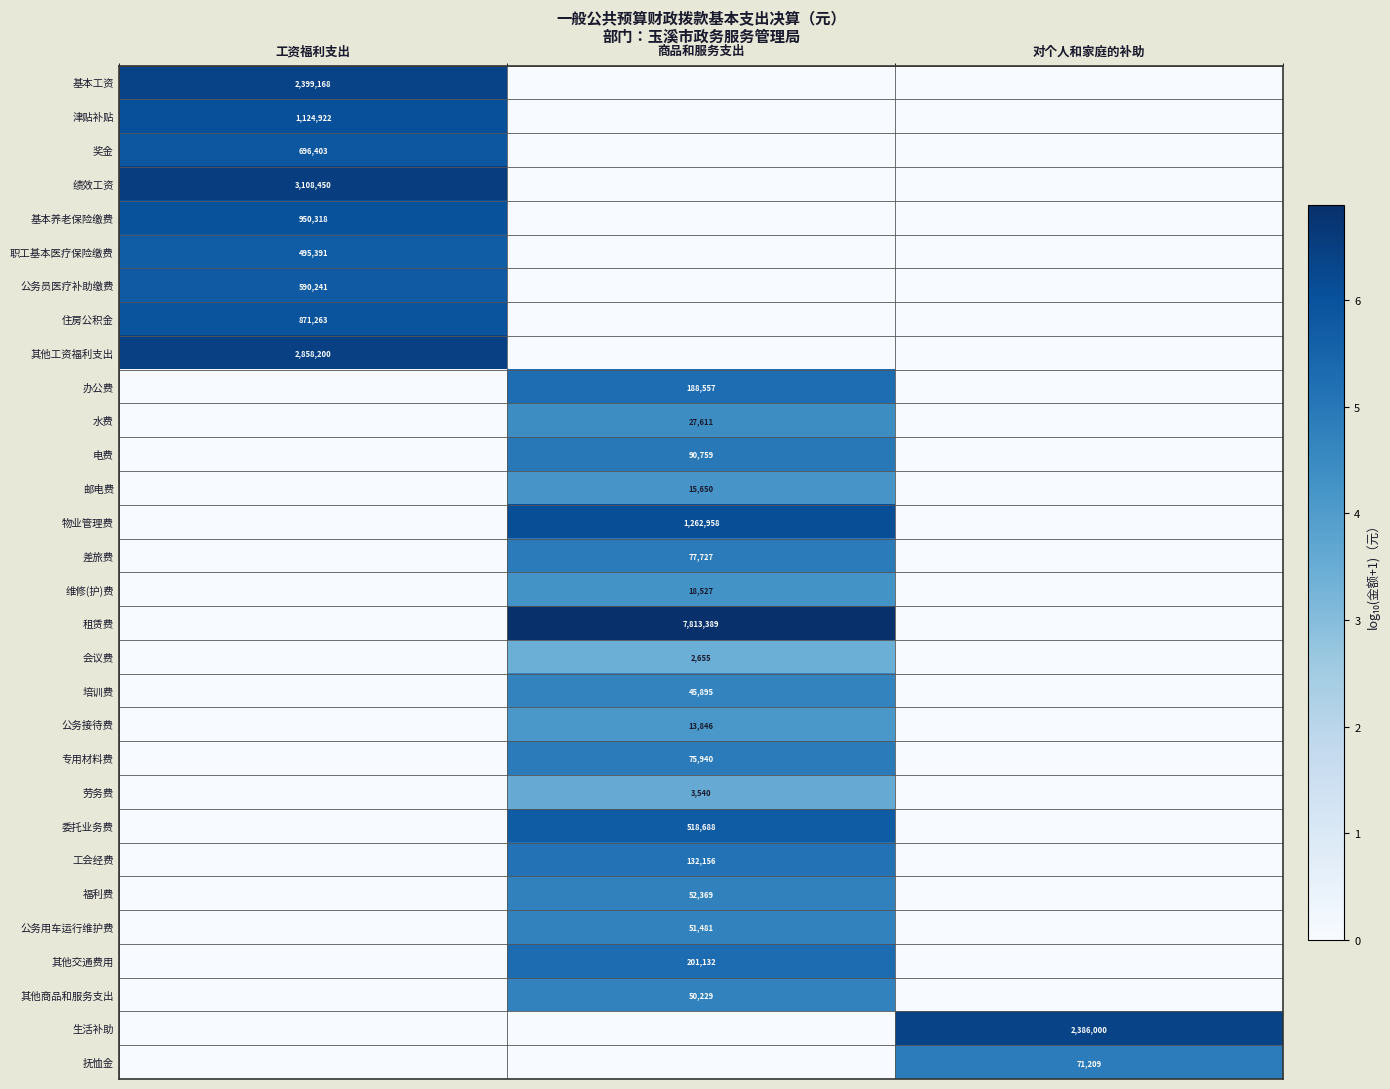

The value of 生活补助 at 对个人和家庭的补助 is 2386000. True or false?

True